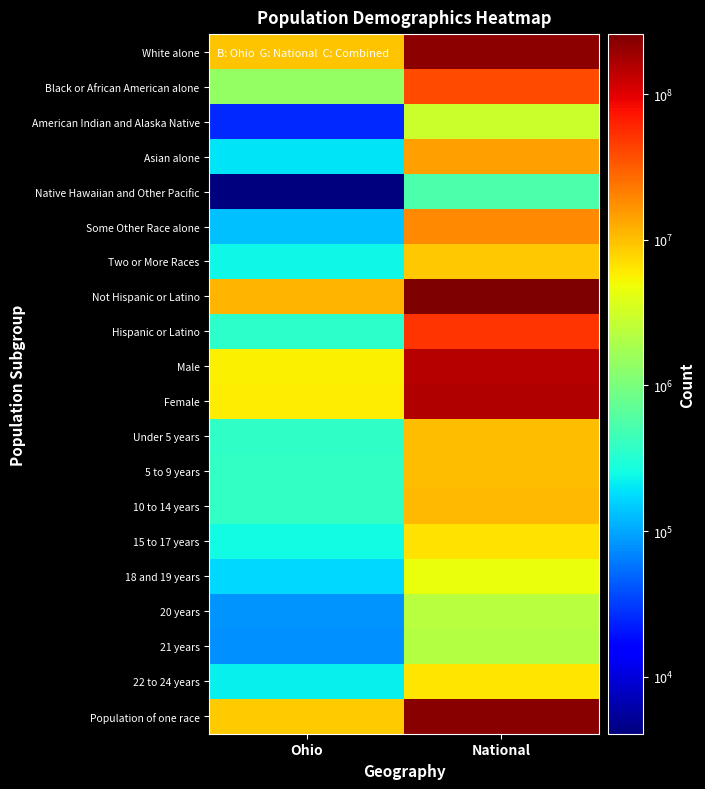

What is the difference between the highest and lowest values at Ohio?

11177764